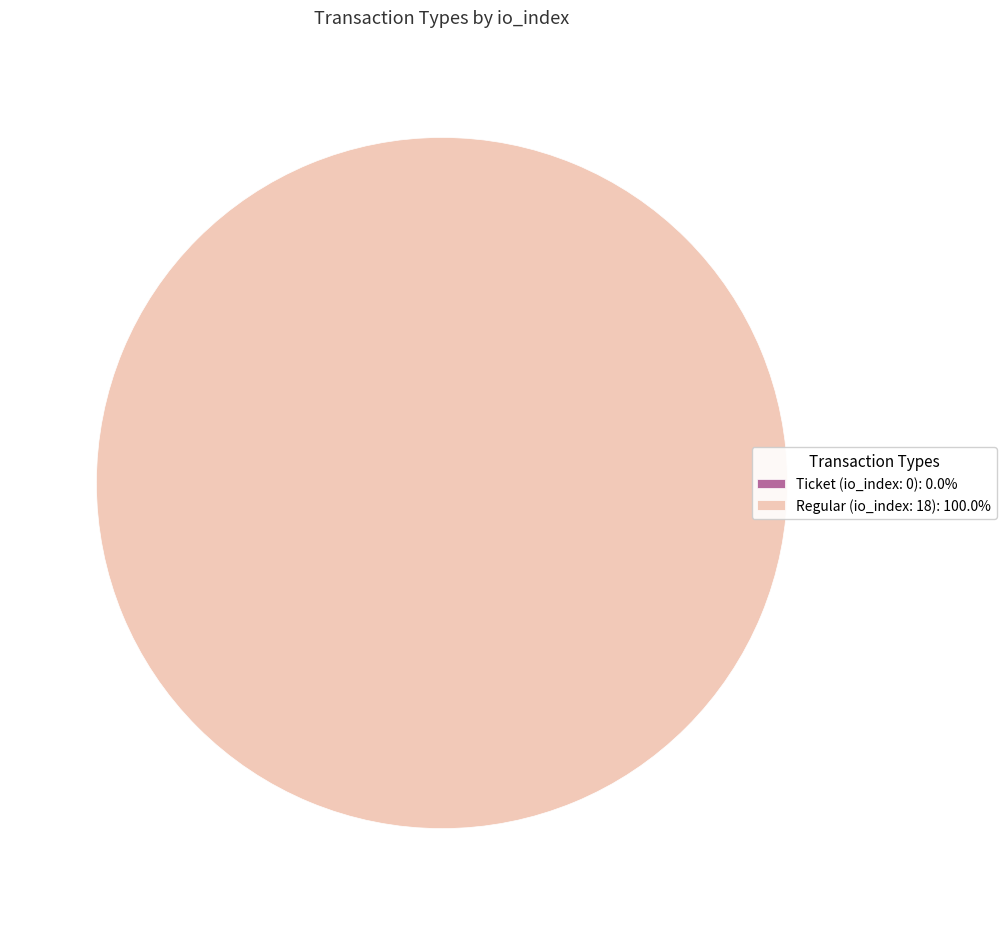

Rank the categories by value from lowest to highest.

Ticket (io_index: 0), Regular (io_index: 18)